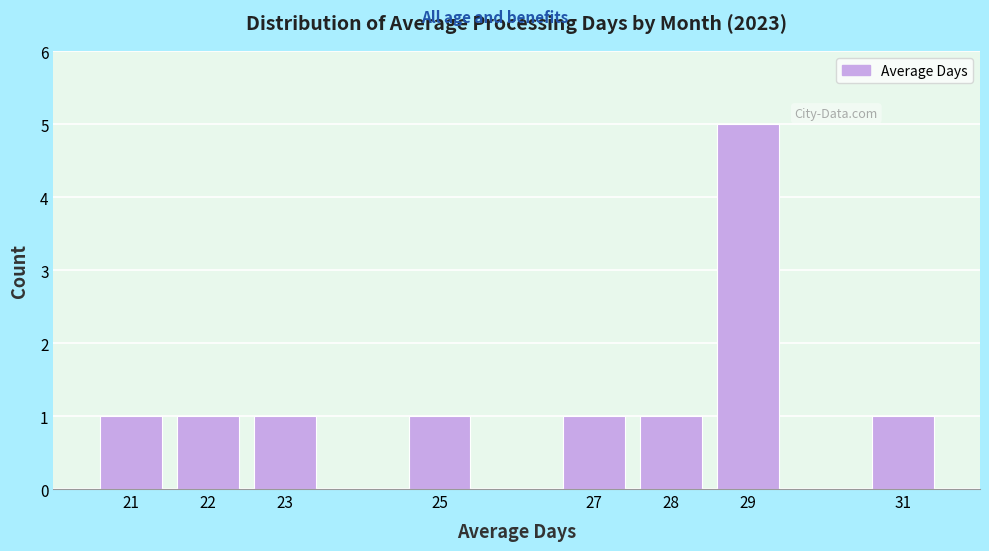

Reading left to right, list all the values displayed in this chart.

21=1	22=1	23=1	25=1	27=1	28=1	29=5	31=1